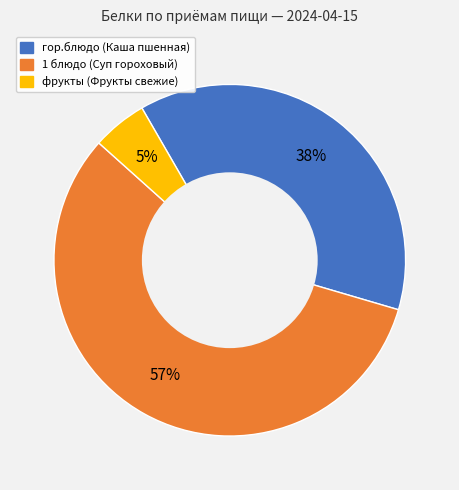

Is there any slice that represents more than half of the pie?

Yes